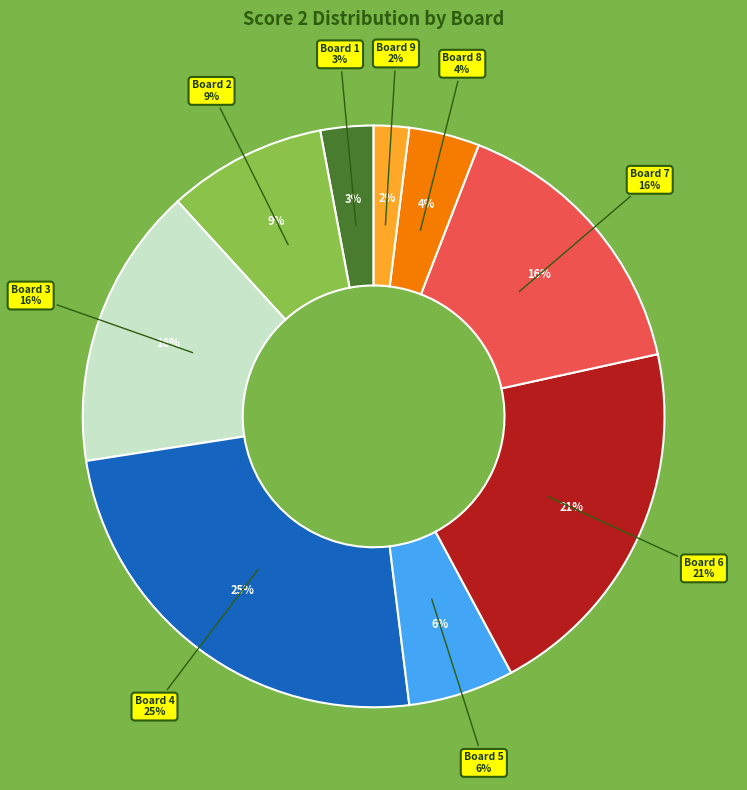

To the nearest percent, what percentage of the pie is 9?

2%